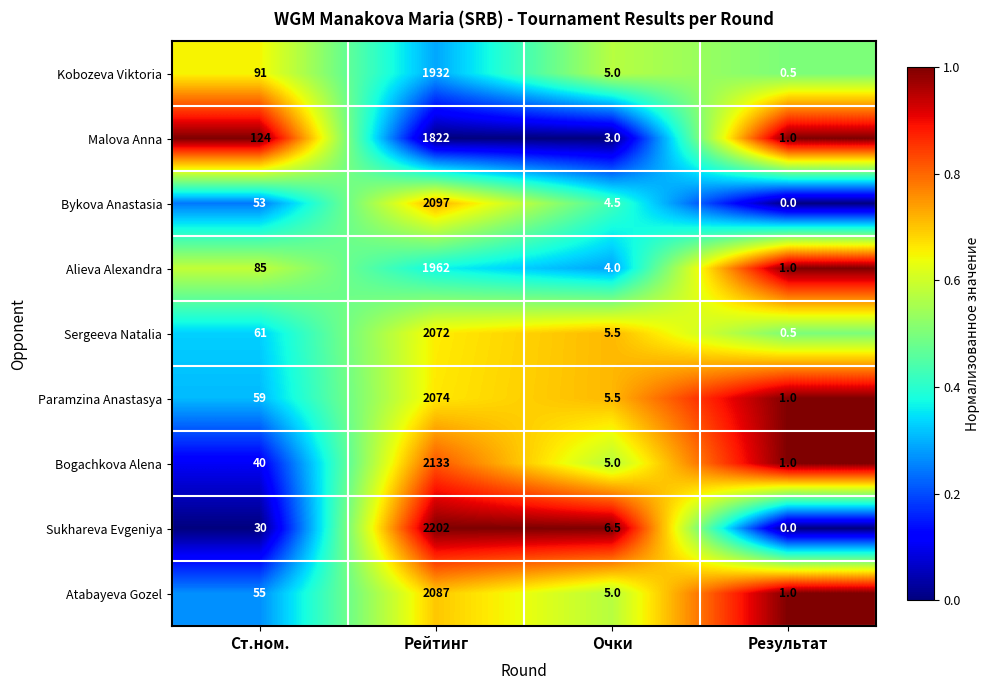

Between Ст.ном. and Результат, which series saw the biggest shift?

Malova Anna